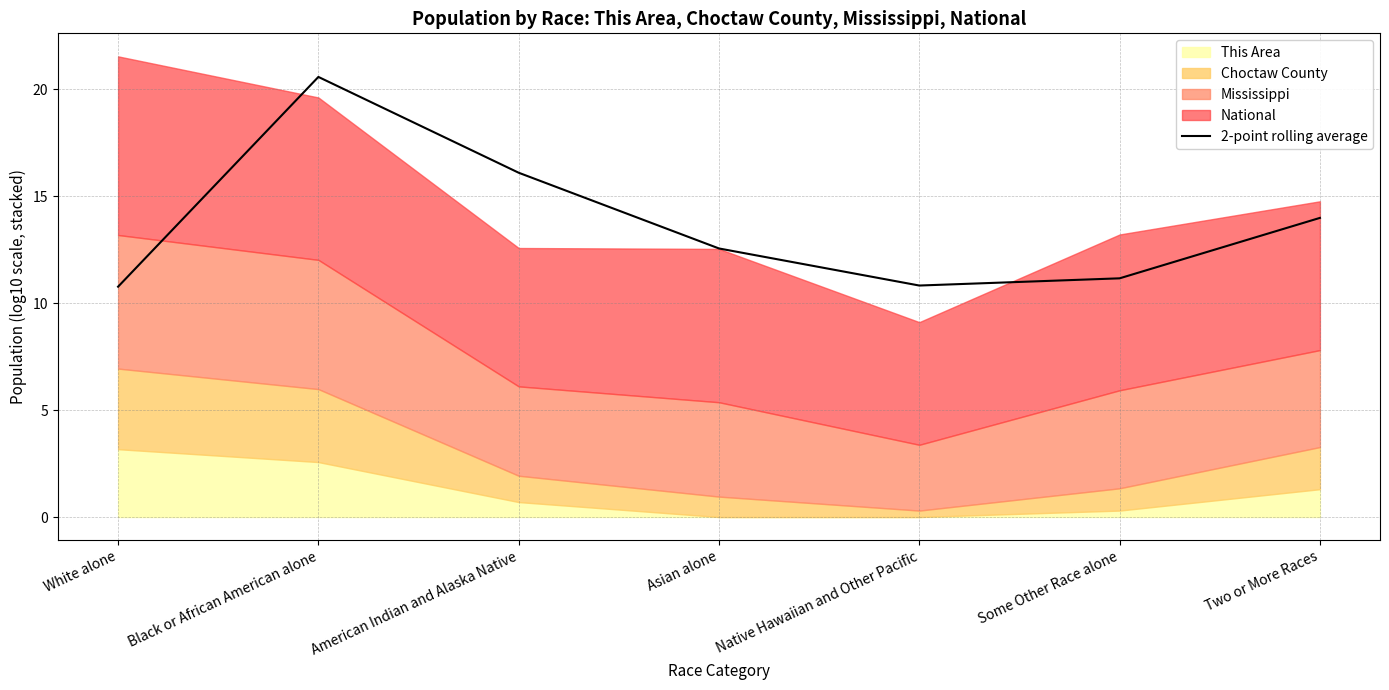

What is the greatest value displayed?

20.6